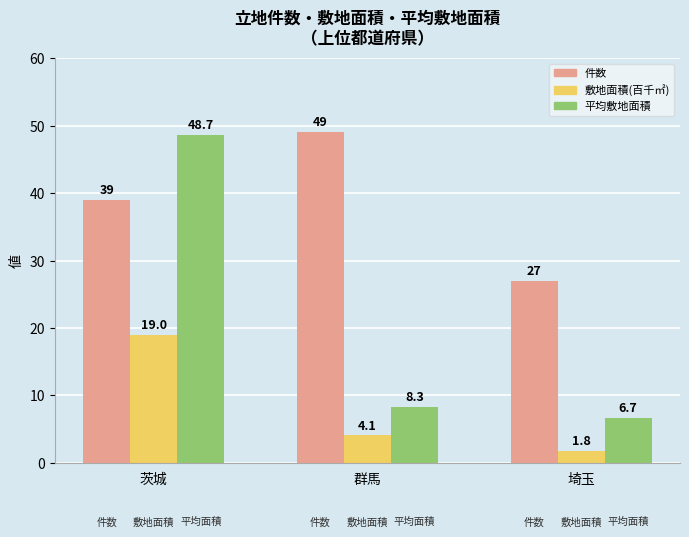

How many data points in 件数 are less than 39?

1